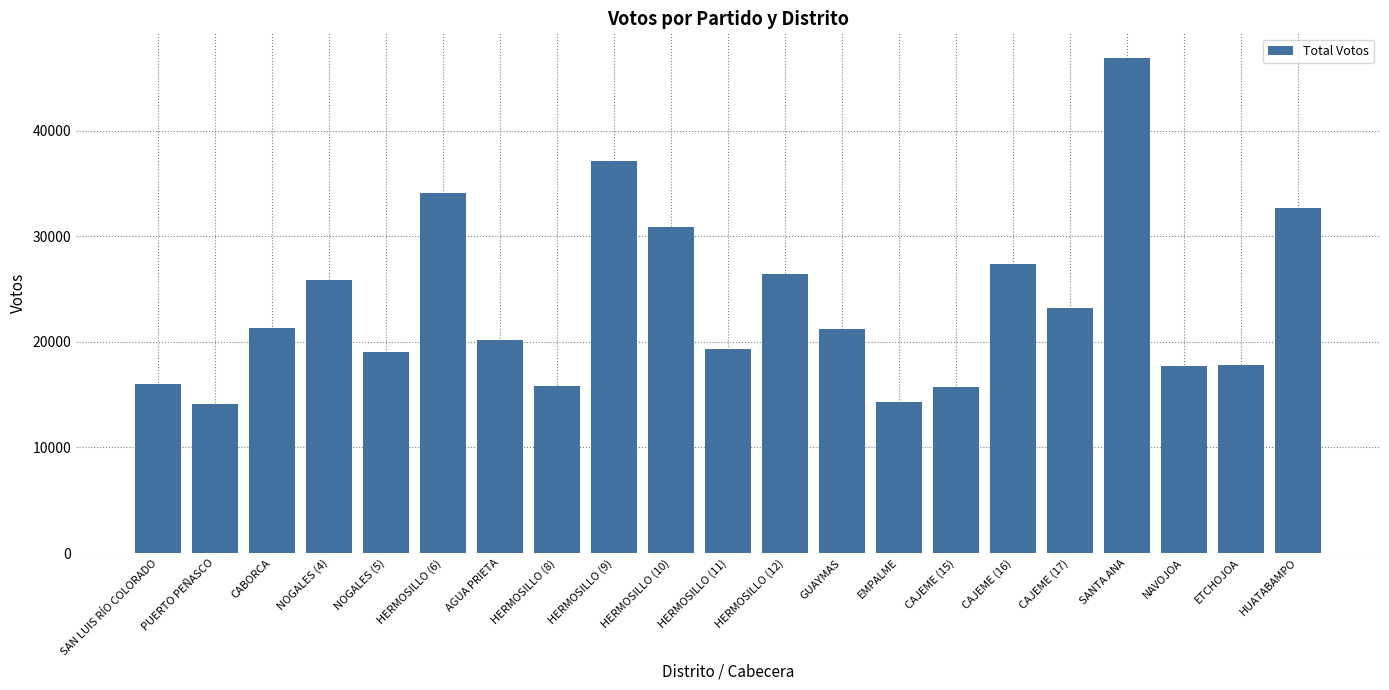

How many values are below 21205?

10